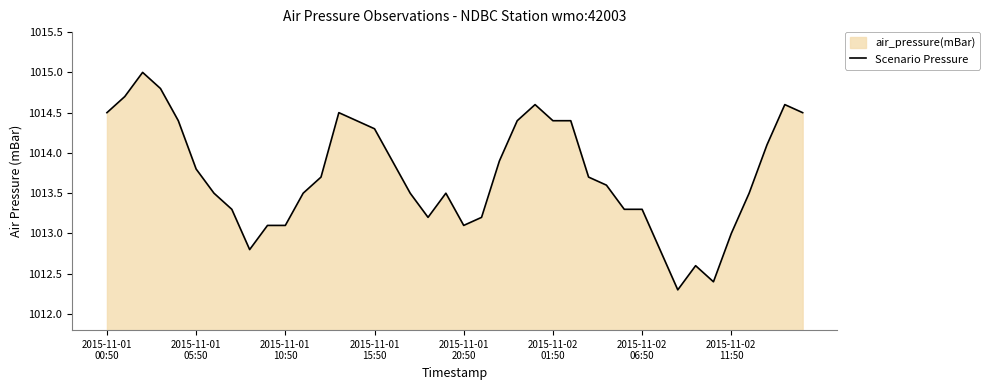

What is the difference between the values at 18 and 38?

1.4